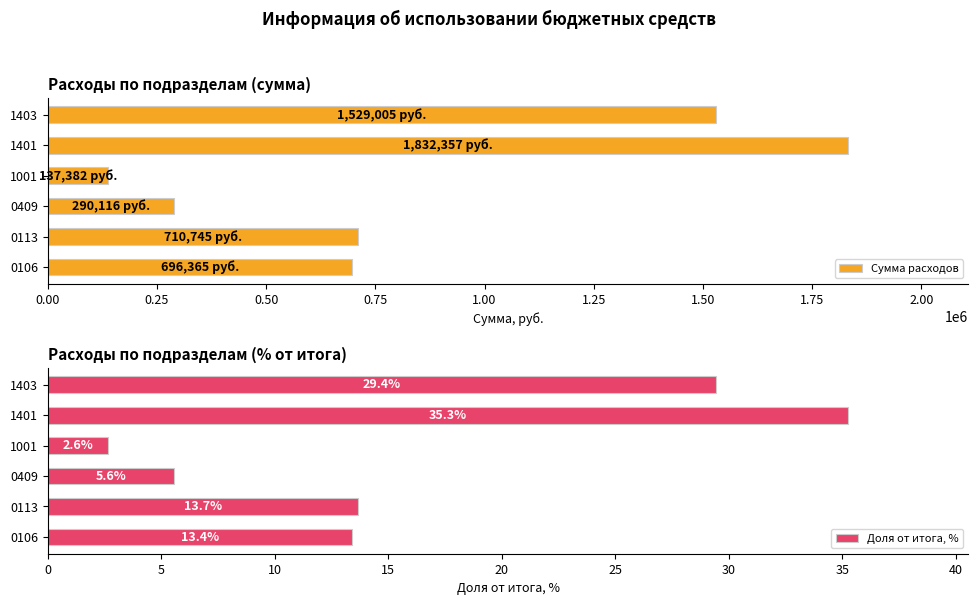

How many values in the Сумма расходов series are below 710745?

3